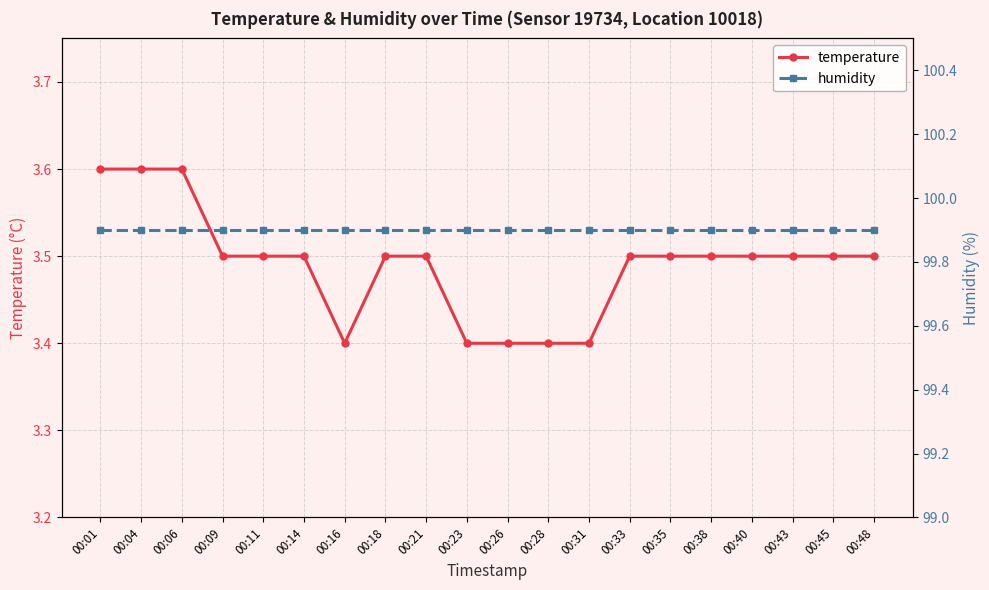

What is the value of the humidity point at the 12th from the left?

99.9